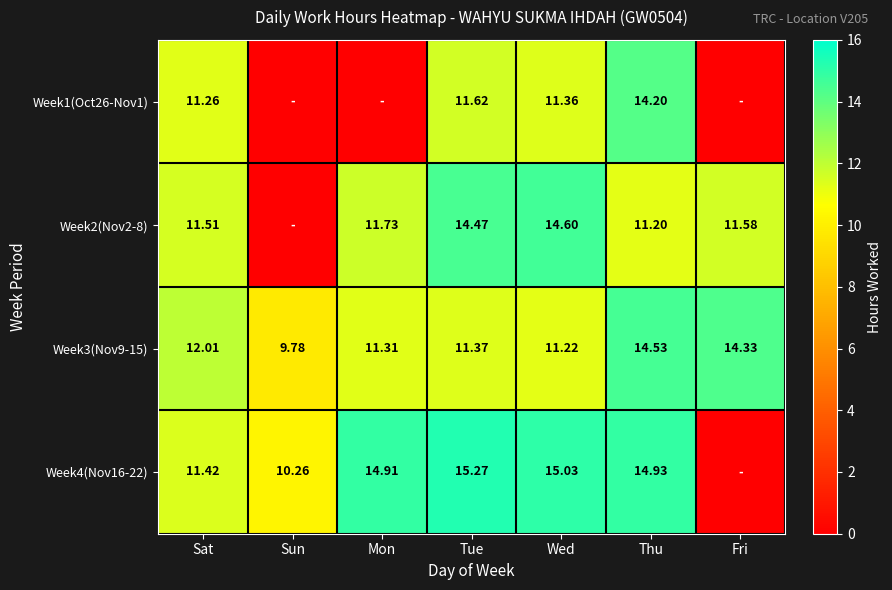

Is the value of Week1(Oct26-Nov1) at Sat greater than the value of Week2(Nov2-8) at Wed?

No